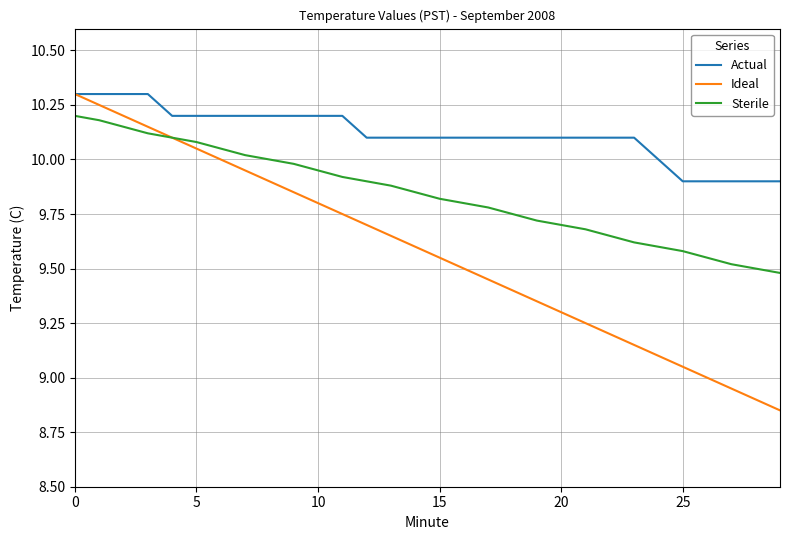

True or false: Sterile and Actual cross at least once.

False